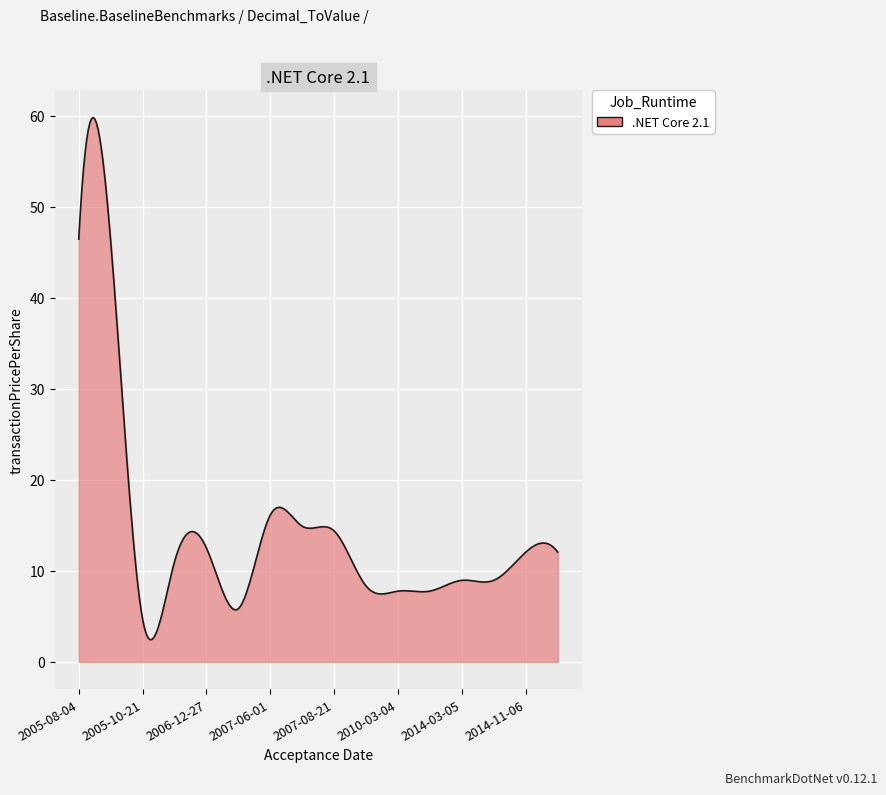

What is the smallest value displayed?

2.4